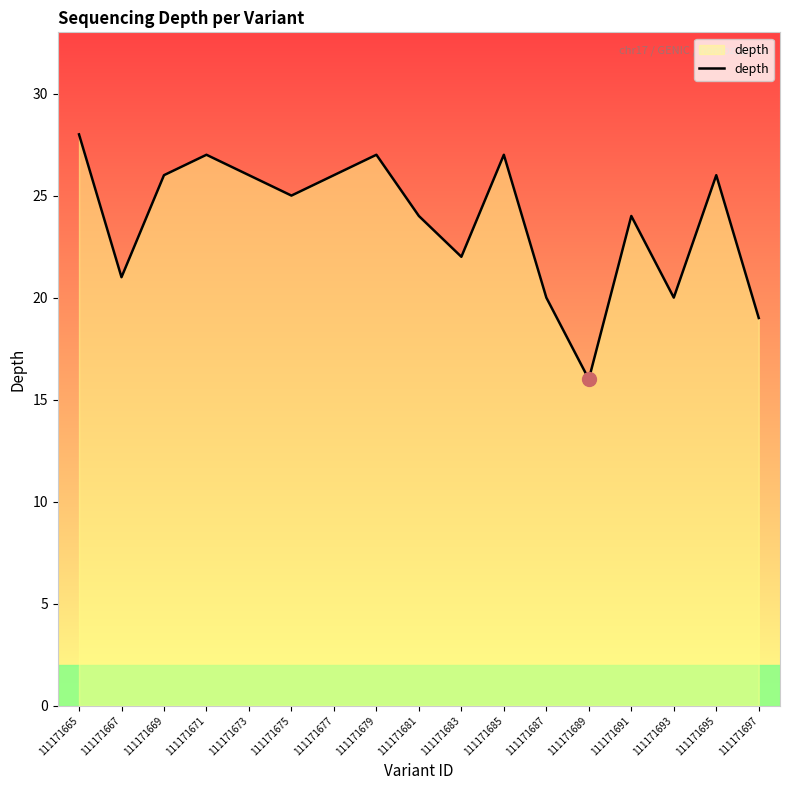

True or false: the data shows 24 at 111171681.

True